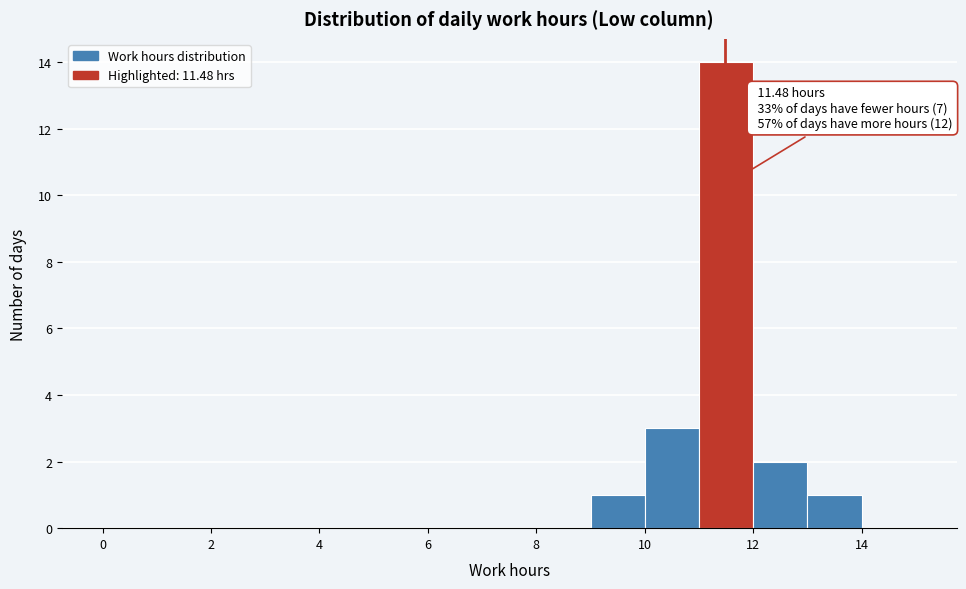

Over which range of the x-axis is the bar tallest?

11 to 12